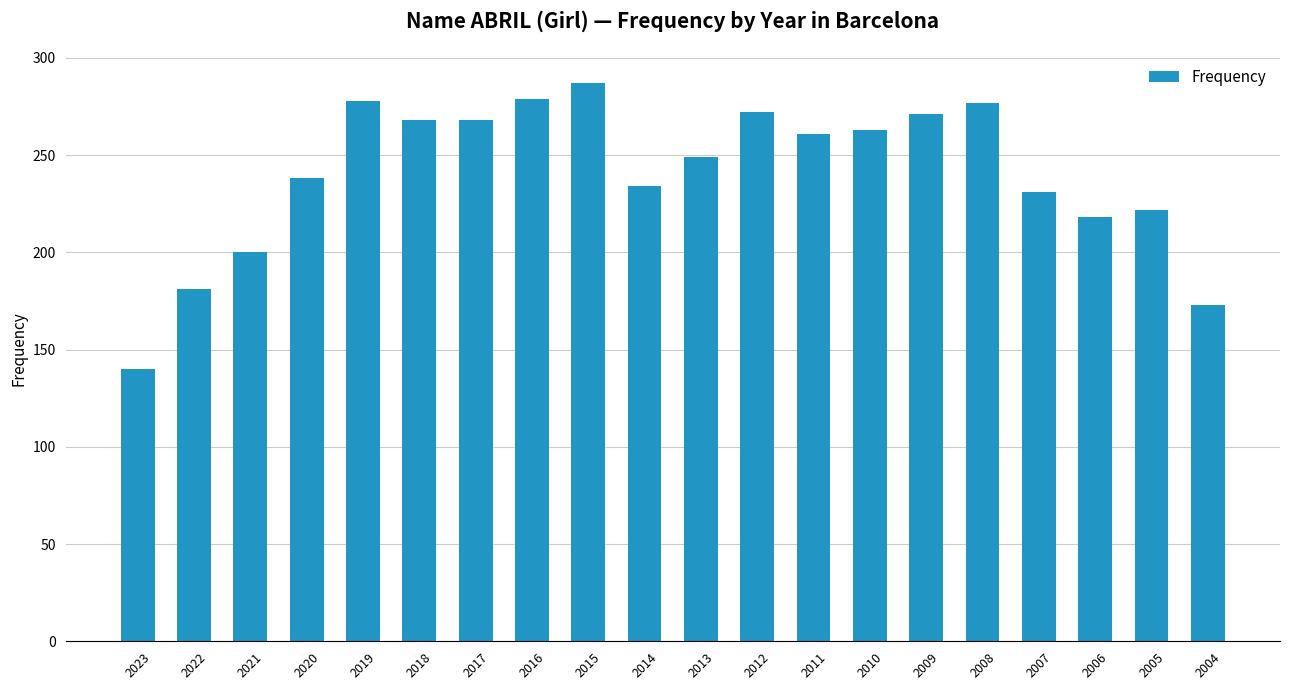

Which category has the lowest value across all series?

2023